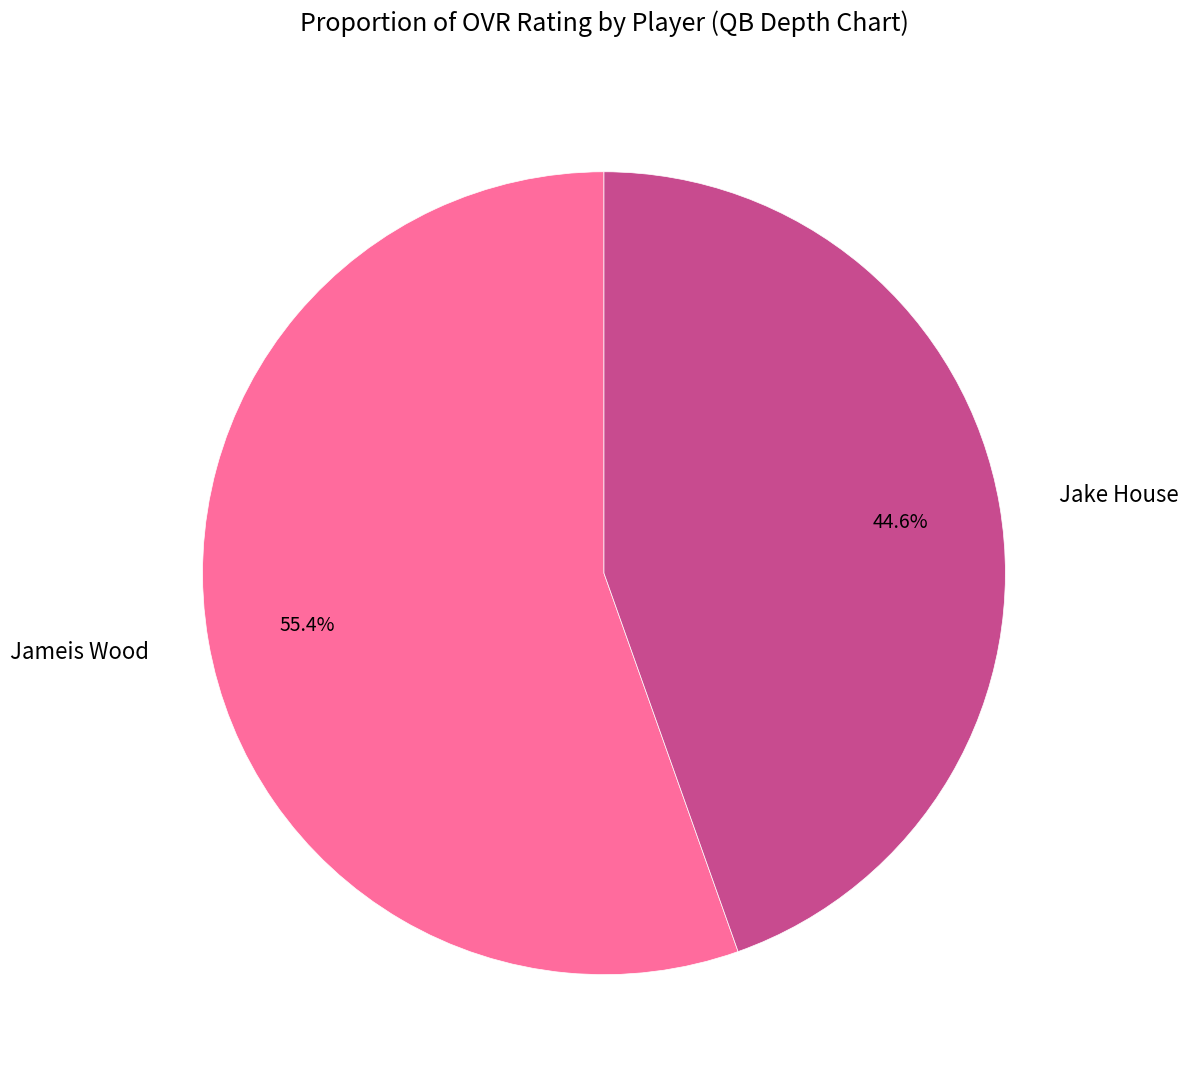

To the nearest percent, what is the average slice percentage?

50%